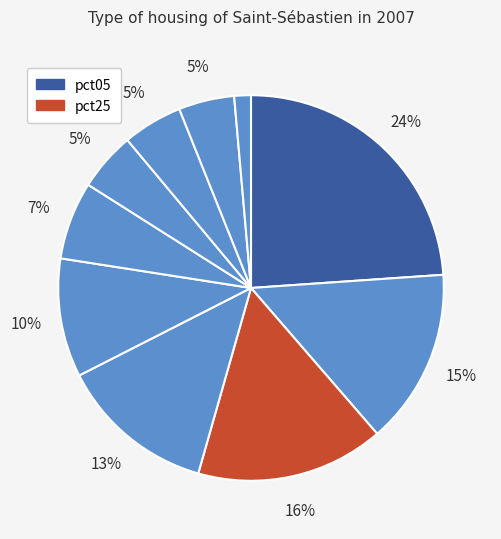

How many segments does this pie chart have?

10